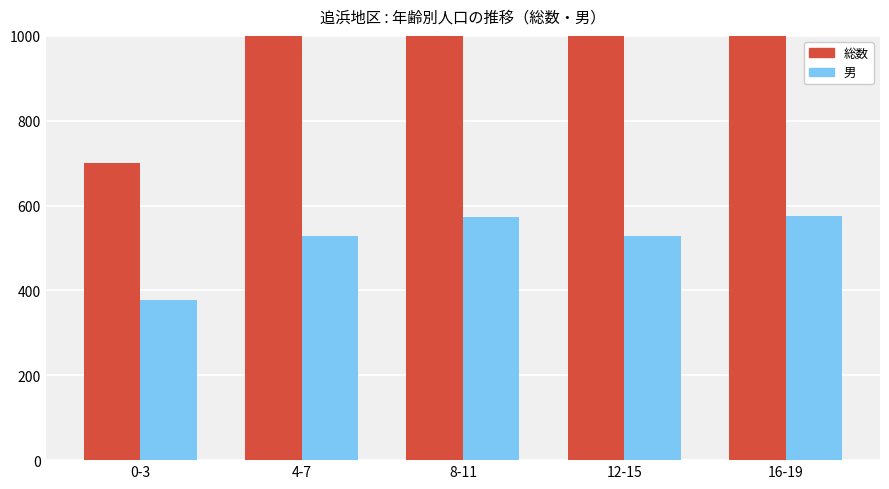

True or false: 男 has a value of 126 at 4-7.

False